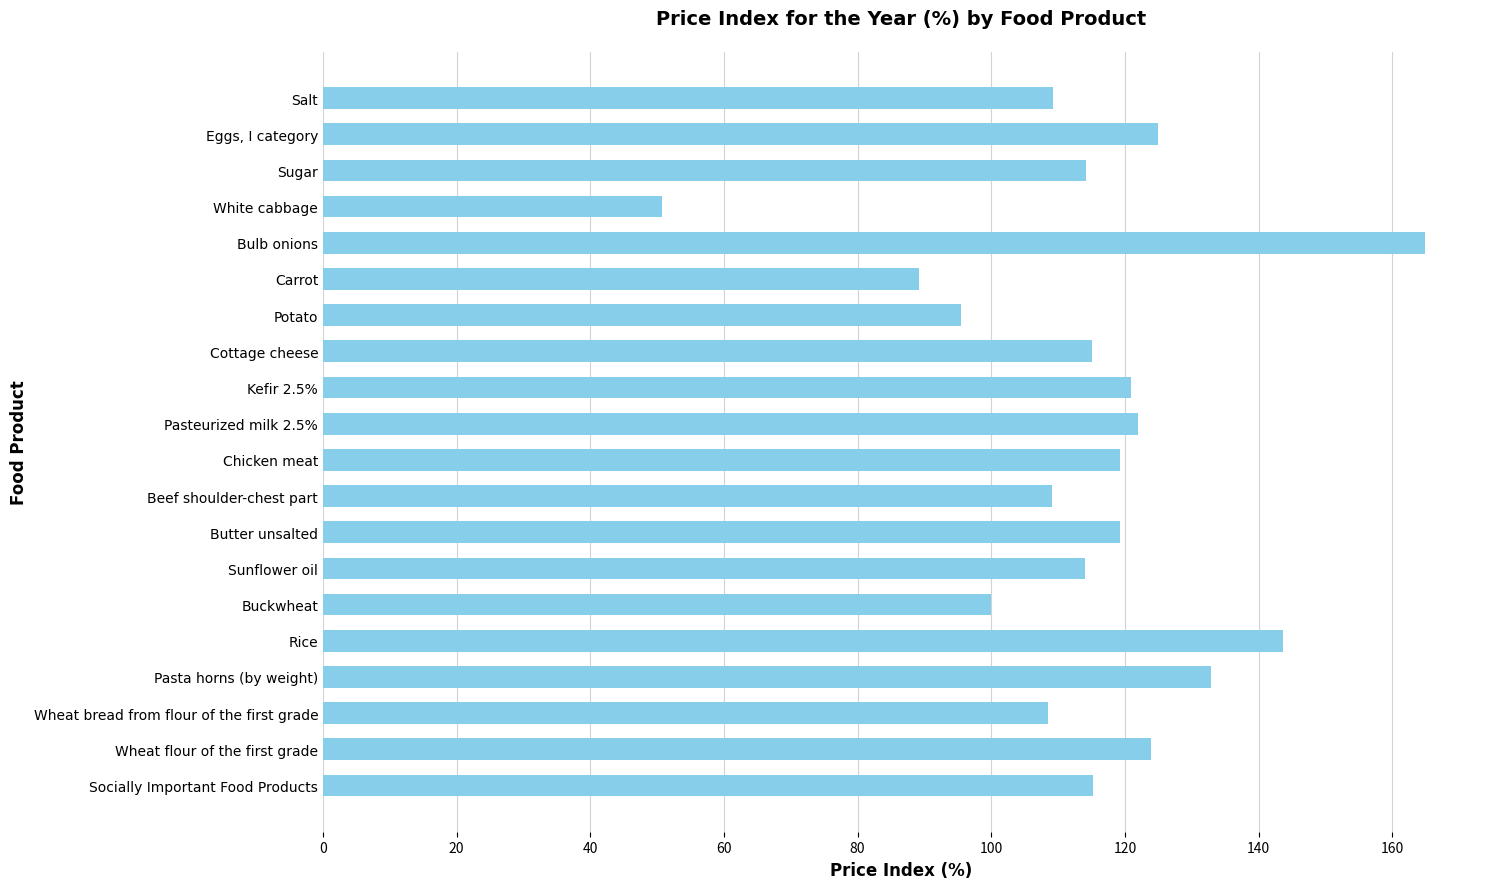

The chart shows a value of 55.0 at Wheat bread from flour of the first grade. True or false?

False